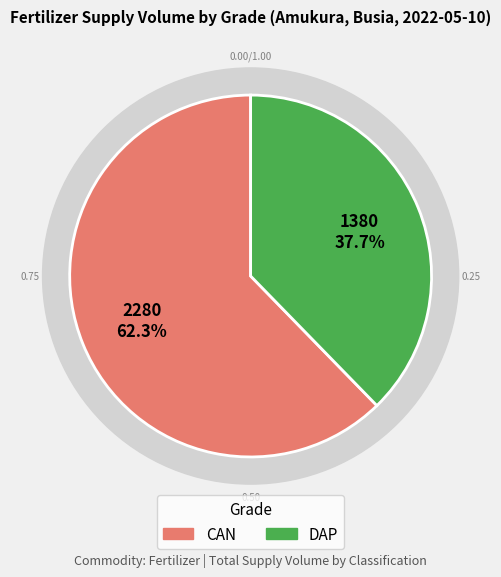

Combined, do DAP and CAN account for over 50%?

Yes